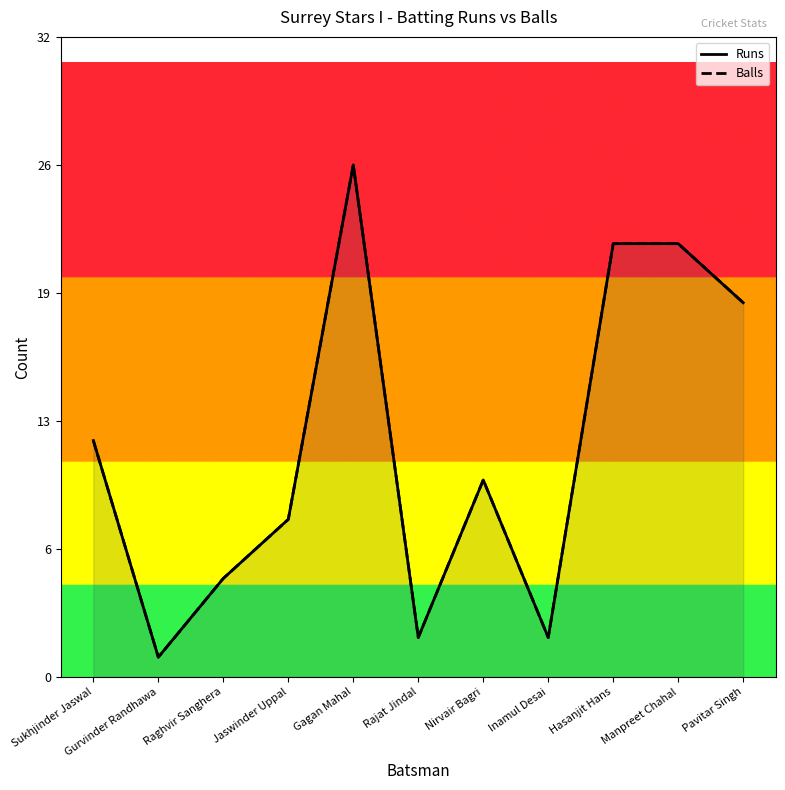

What is the sum of the Runs values at Gurvinder Randhawa and Rajat Jindal?

3